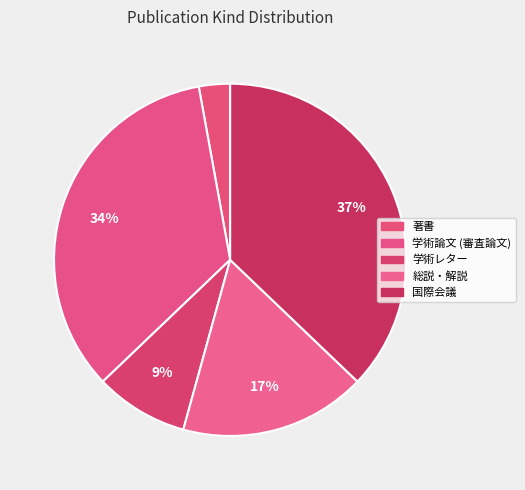

What percentage is the 著書 slice, to the nearest percent?

3%